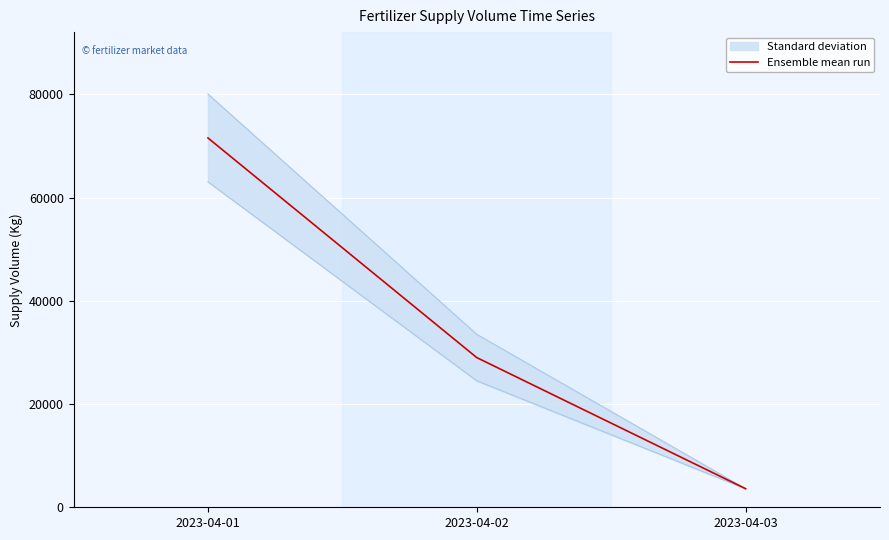

The chart shows a value of 45843 at 2023-04-01. True or false?

False